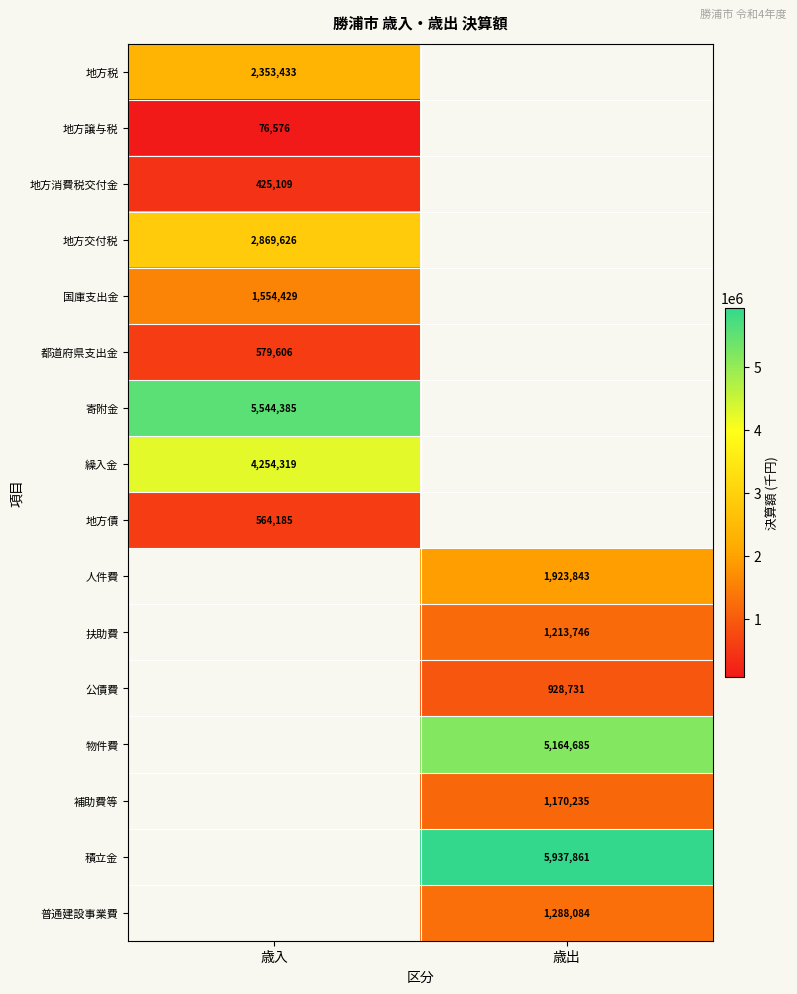

Is it true that 地方交付税 equals 2869626 at 歳入?

True